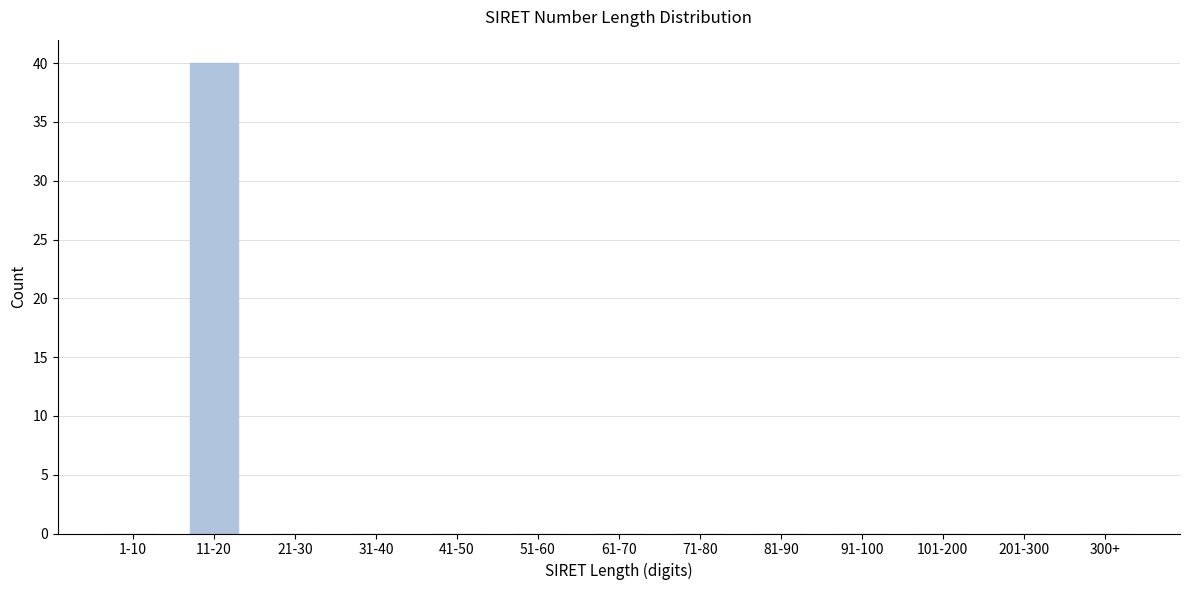

Reading right to left, what are all the values shown in this chart?

300+=0	201-300=0	101-200=0	91-100=0	81-90=0	71-80=0	61-70=0	51-60=0	41-50=0	31-40=0	21-30=0	11-20=40	1-10=0